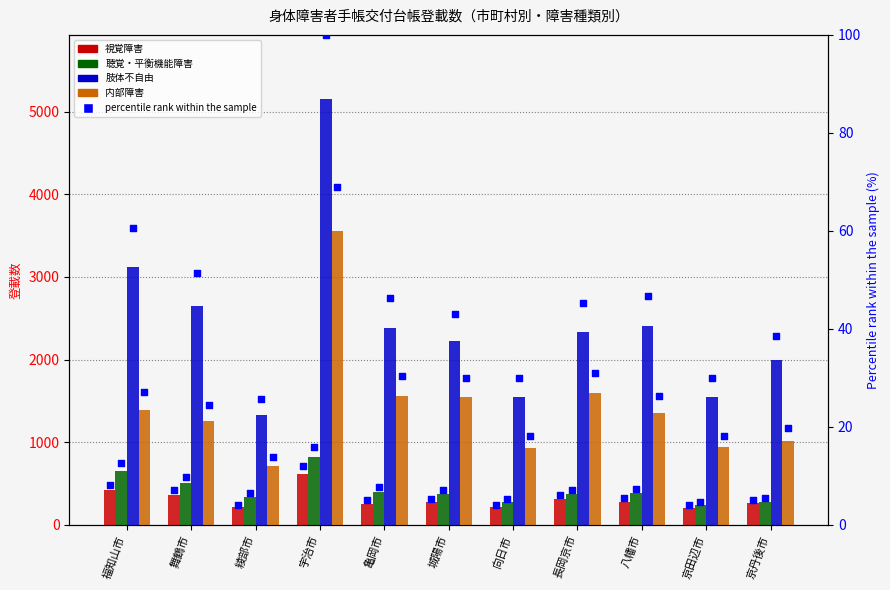

Which series contains the highest Y value?

肢体不自由